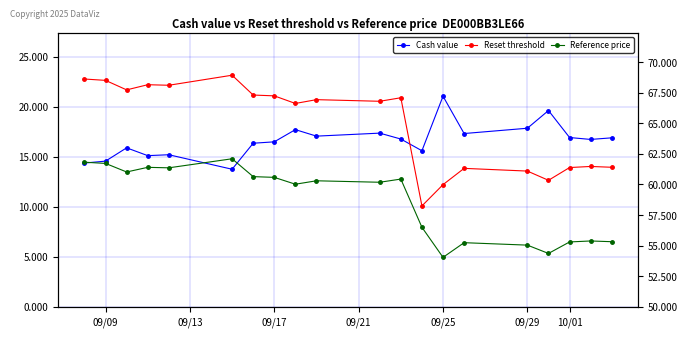

What is the value of the Reference price point at the 14th from the left?

54.0